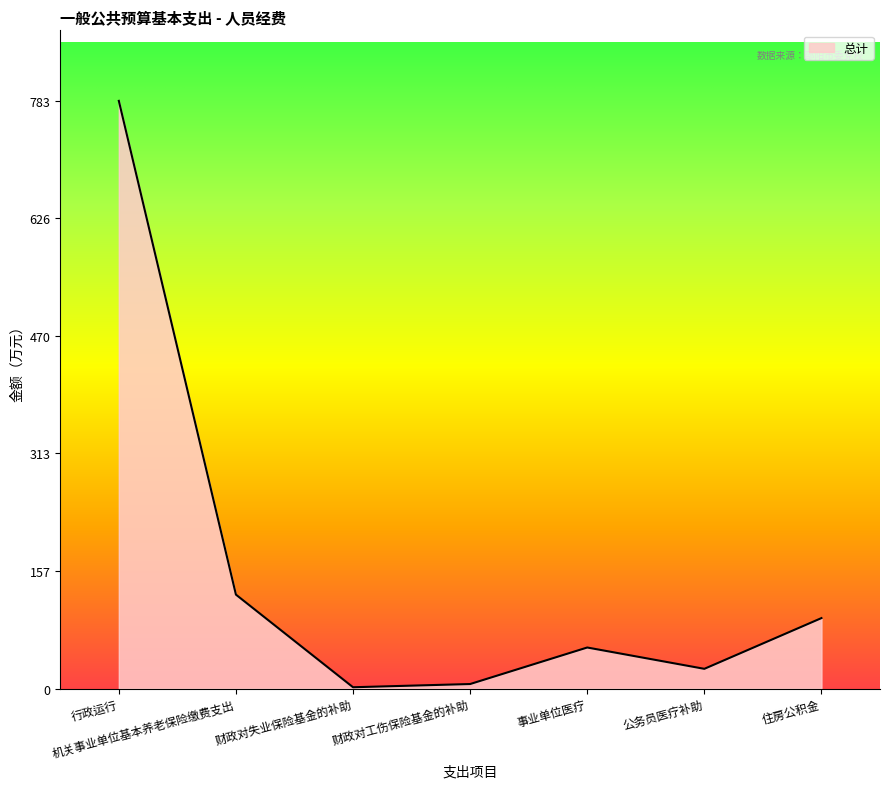

What is the sum of all values?

1090.2